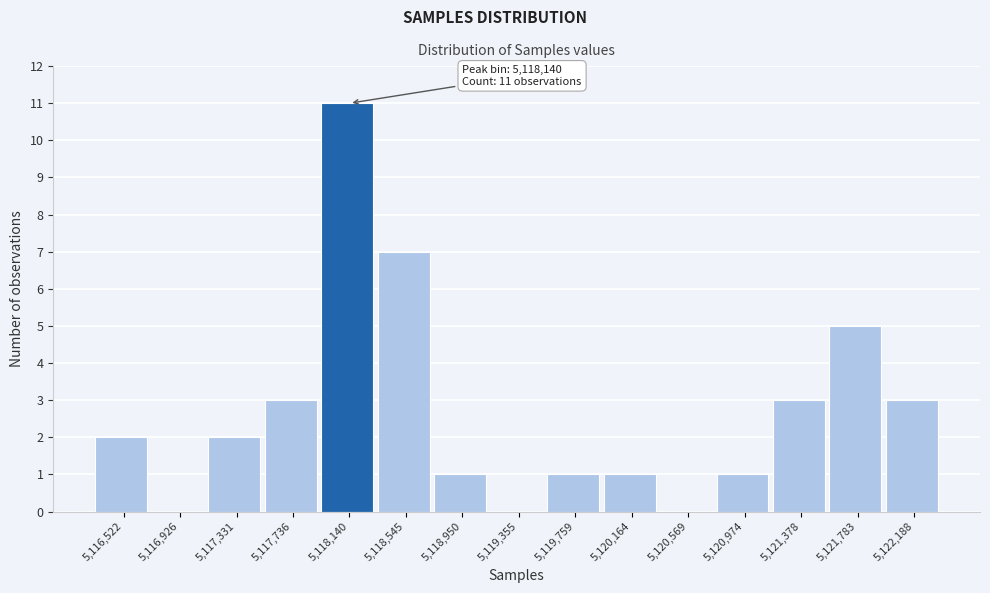

Reading left to right, list all the values displayed in this chart.

5,116,522=2	5,116,926=0	5,117,331=2	5,117,736=3	5,118,140=11	5,118,545=7	5,118,950=1	5,119,355=0	5,119,759=1	5,120,164=1	5,120,569=0	5,120,974=1	5,121,378=3	5,121,783=5	5,122,188=3